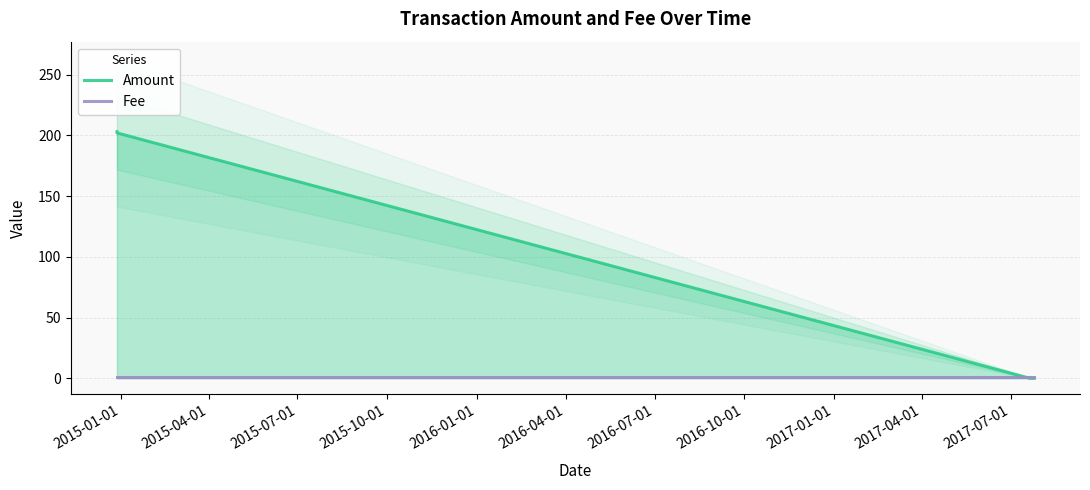

What value does the Fee series have at 2015-10-01?

1